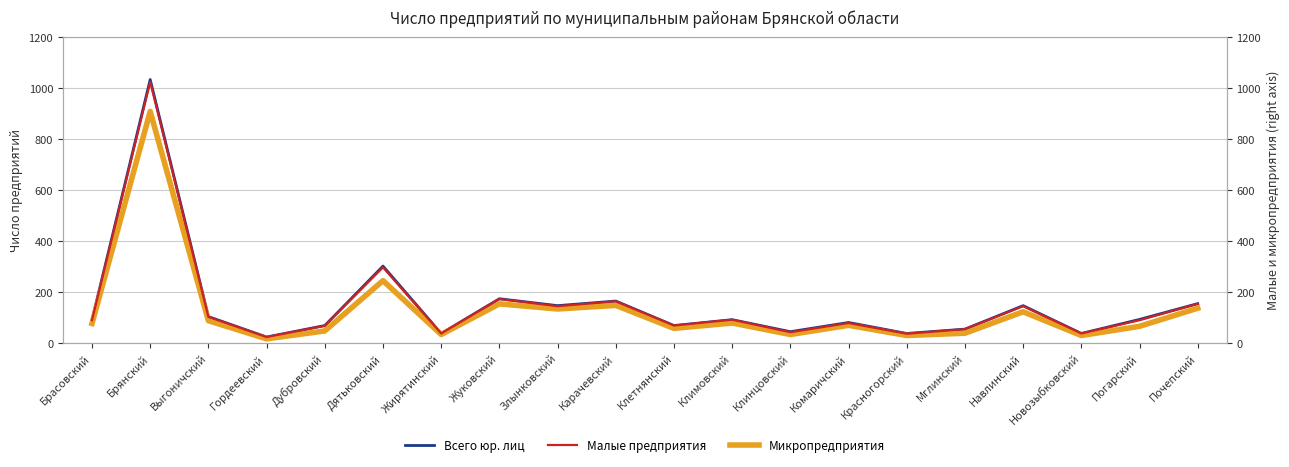

Which category has the lowest value across all series?

Гордеевский